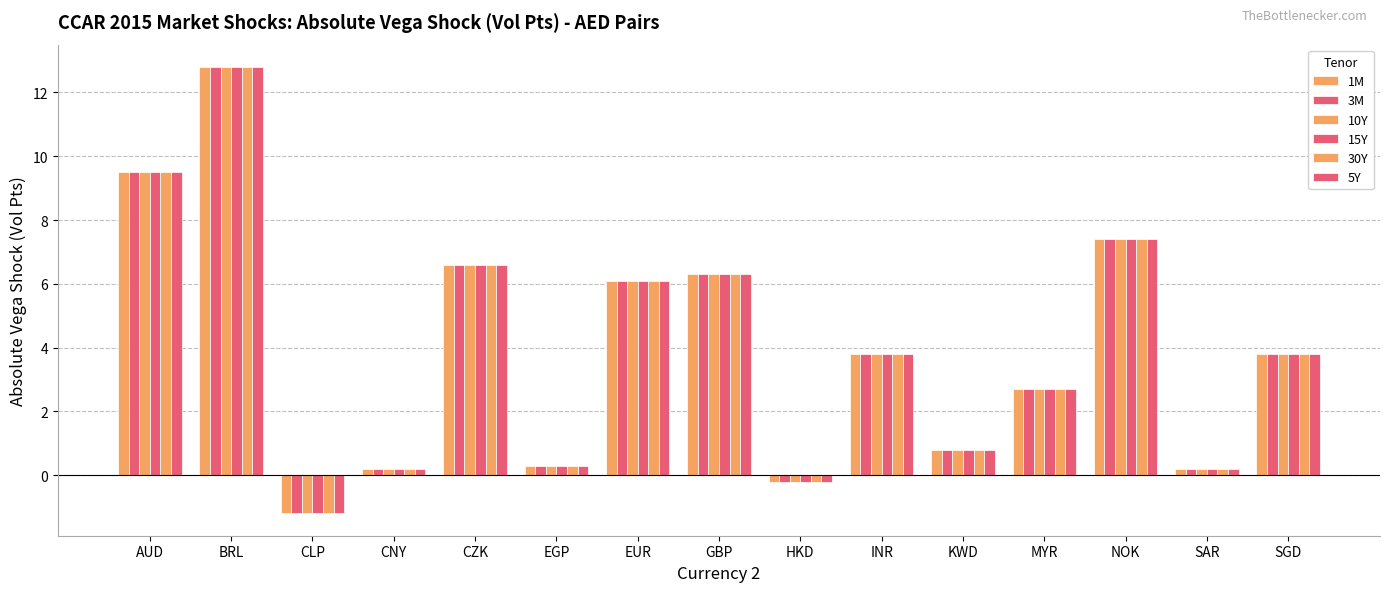

What is the minimum value for 10Y?

-1.2